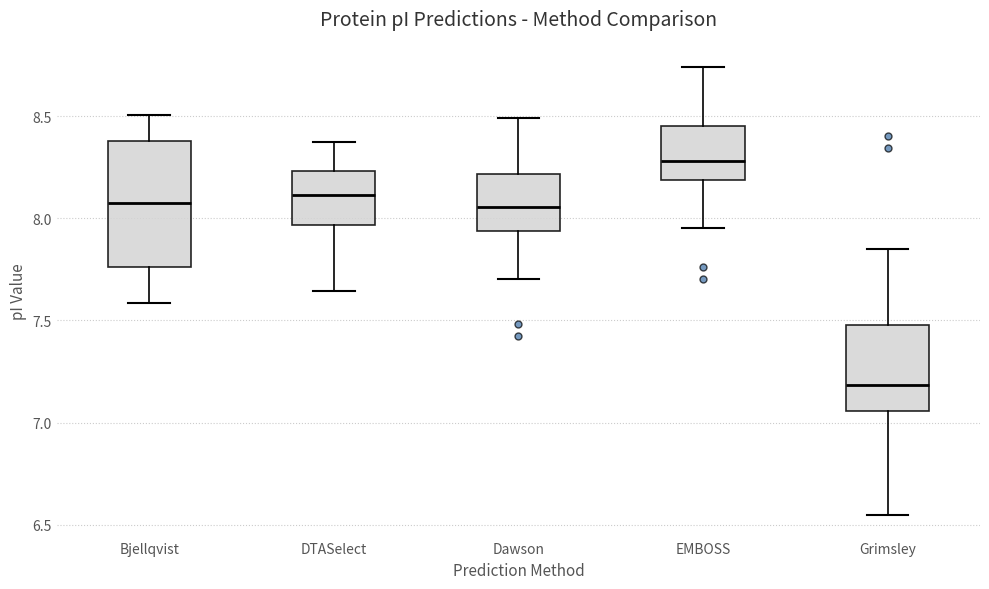

Reading left to right, transcribe this box plot: for each box, give where its median line is, the range the box spans, and where its two whiskers end, as read against the y-axis. The values are not printed on the chart, so give them approximately, as read against the axis.

Bjellqvist: median 8.10, box 7.75 to 8.40, whiskers 7.60 to 8.50
DTASelect: median 8.10, box 7.95 to 8.25, whiskers 7.65 to 8.40
Dawson: median 8.05, box 7.95 to 8.20, whiskers 7.70 to 8.50
EMBOSS: median 8.30, box 8.20 to 8.45, whiskers 7.95 to 8.75
Grimsley: median 7.20, box 7.05 to 7.50, whiskers 6.55 to 7.85